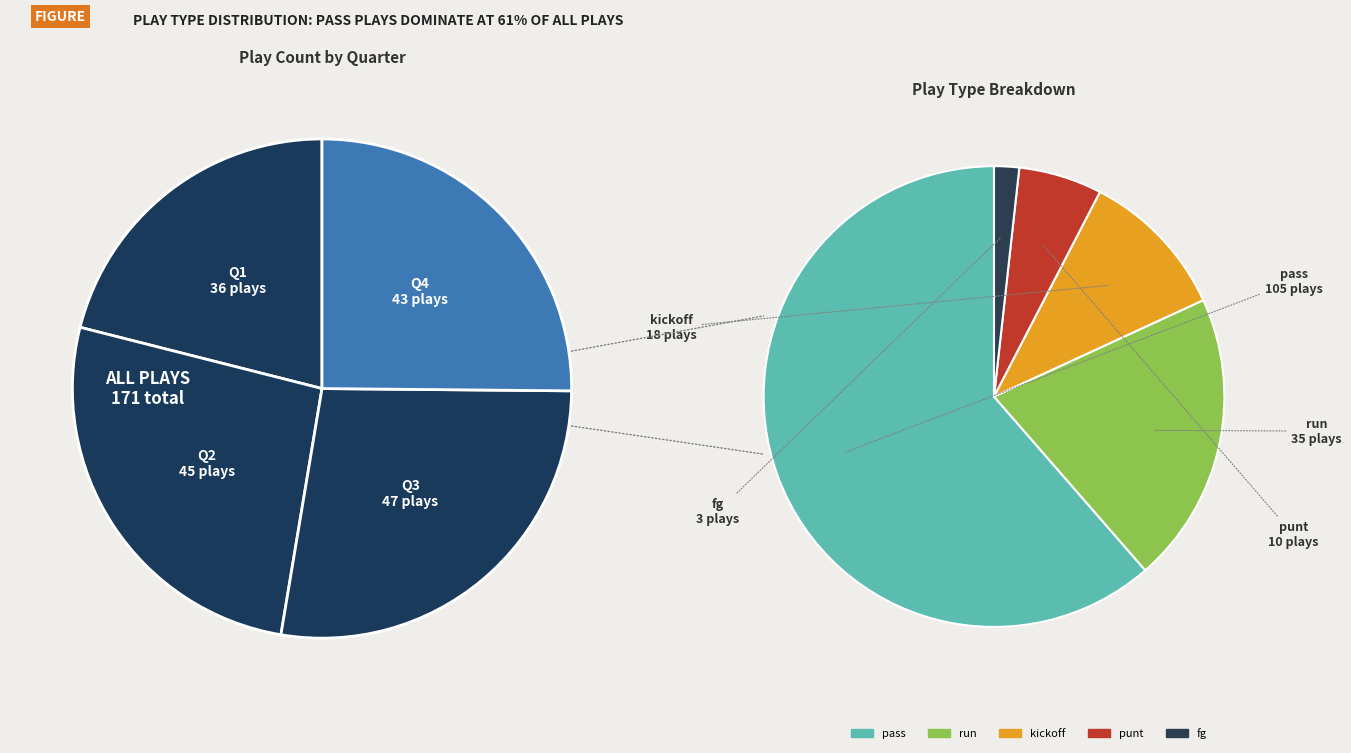

To the nearest percent, what portion does Q3 represent?

27%